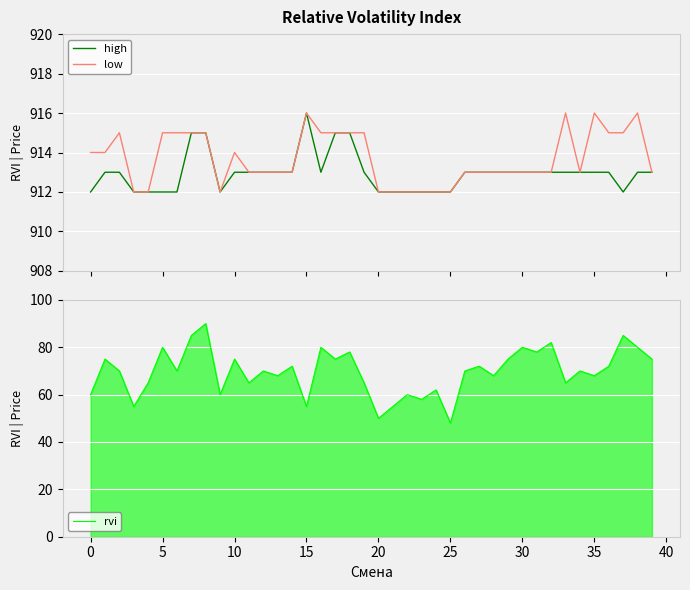

In rvi, how many points are higher than both neighbors (excluding endpoints)?

15